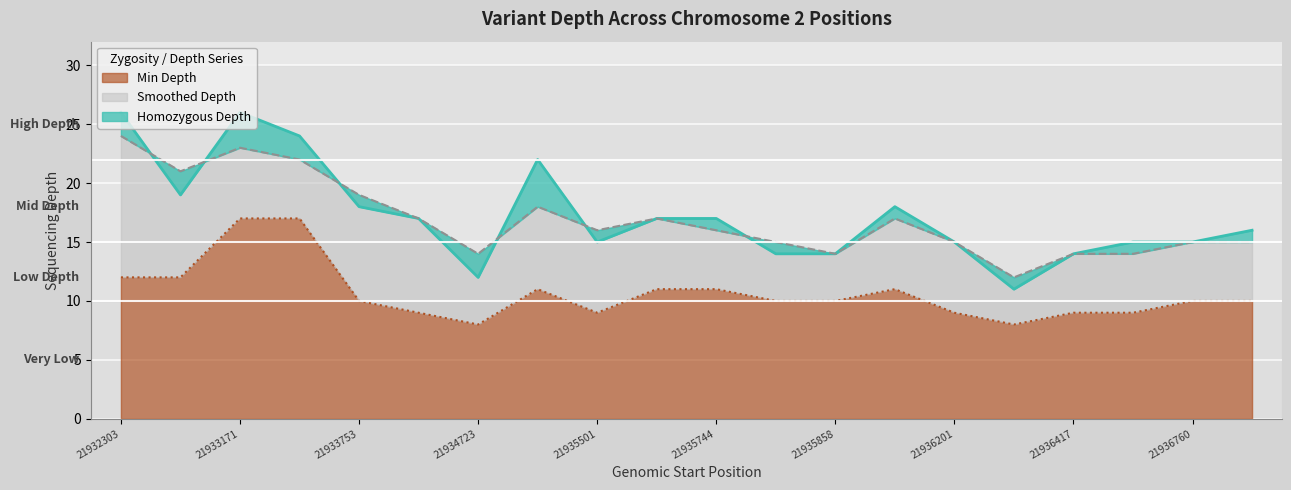

Which series has the widest spread of values?

Homozygous Depth